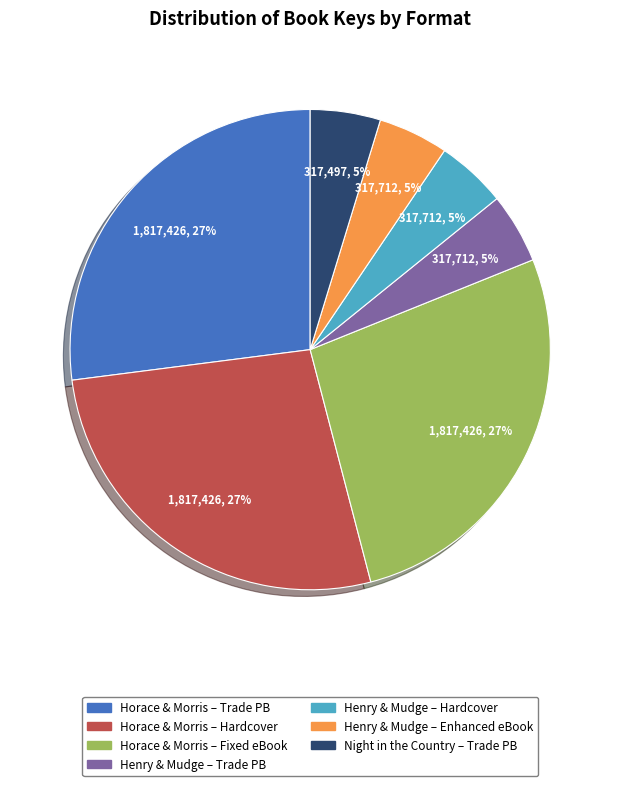

Count the number of slices in the pie.

7